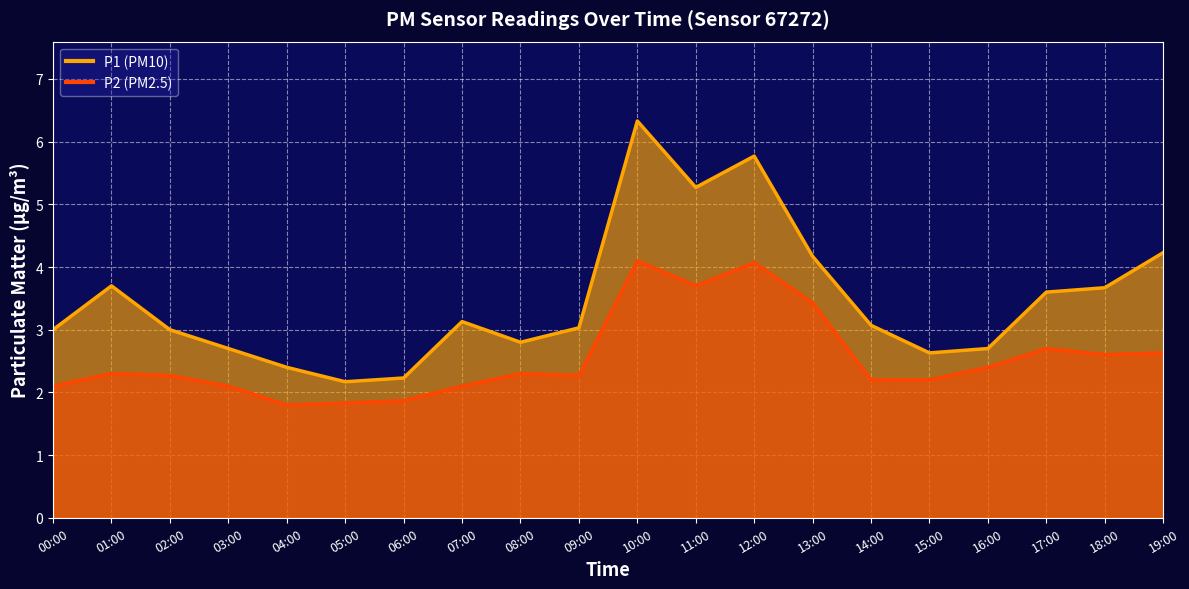

What is the difference between the highest and lowest values at 00:00?

0.9